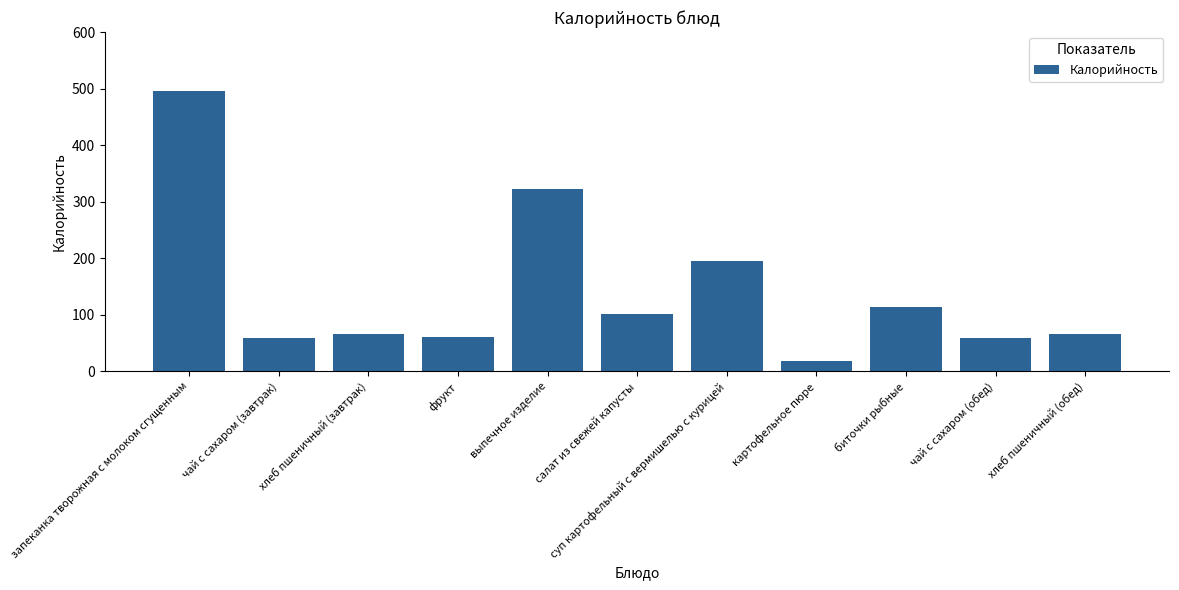

What is the ratio of the value at чай с сахаром (завтрак) to the value at биточки рыбные?

0.5